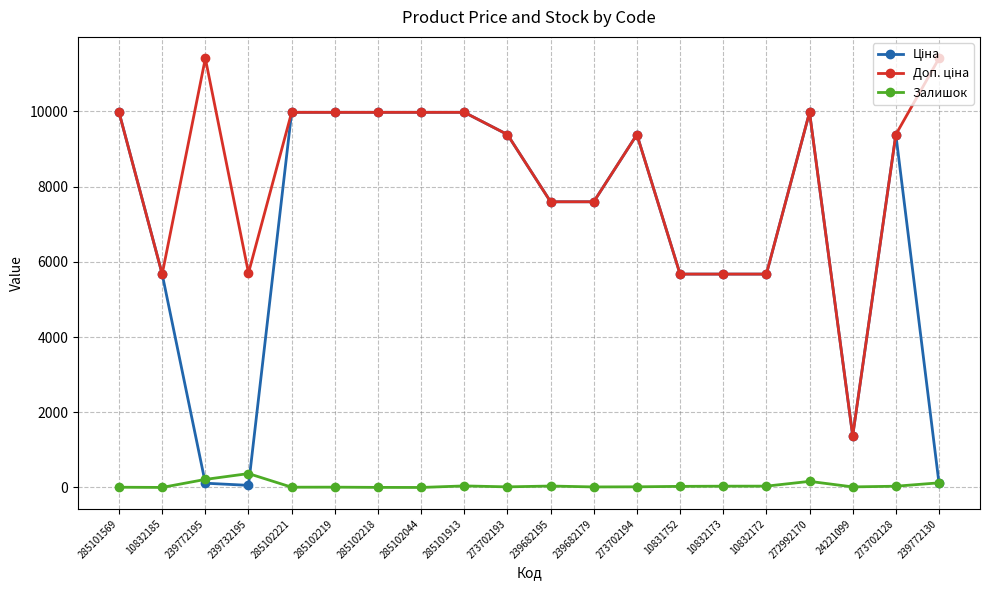

At which label does Залишок first exceed 30?

239772195